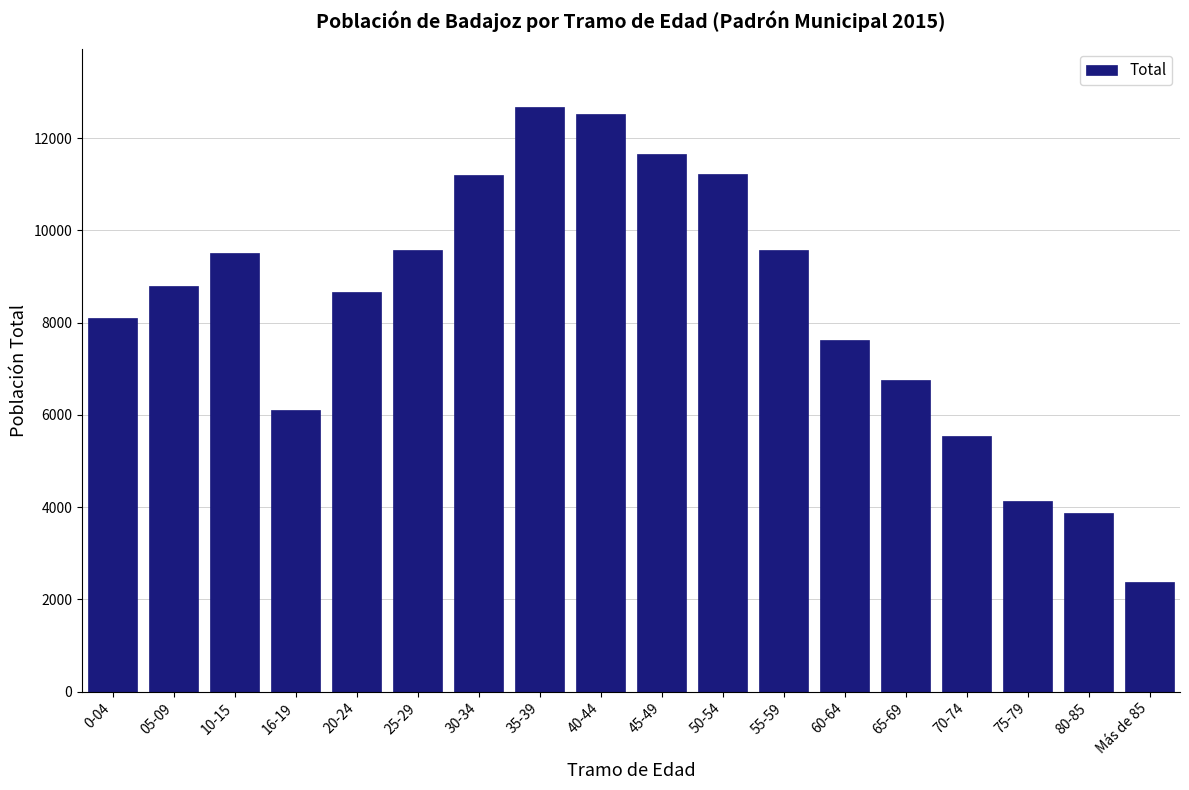

What is the value of the 14th bar from the left?

6753